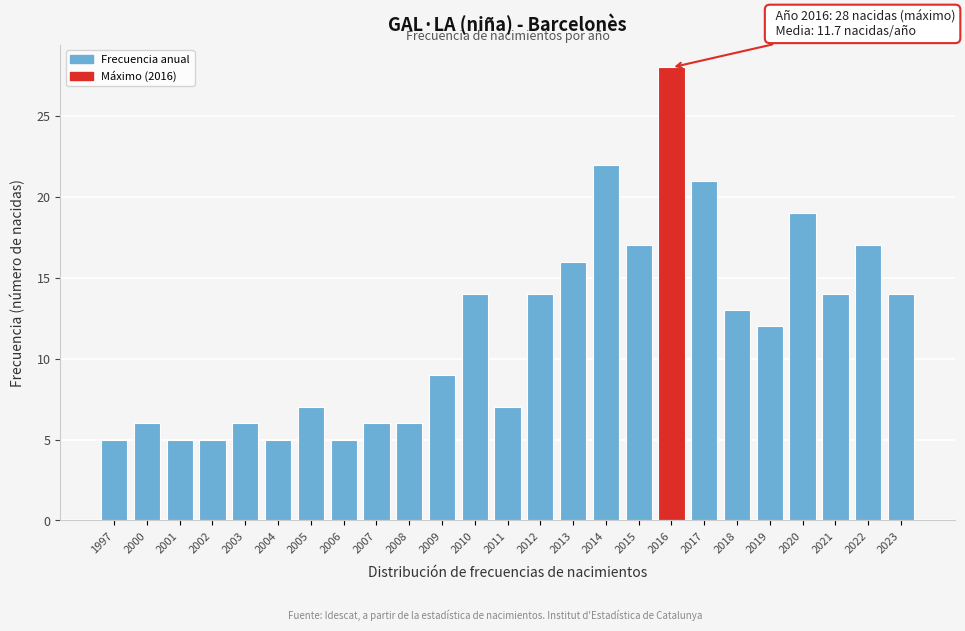

Reading right to left, extract all data points from this chart.

2023=14	2022=17	2021=14	2020=19	2019=12	2018=13	2017=21	2016=28	2015=17	2014=22	2013=16	2012=14	2011=7	2010=14	2009=9	2008=6	2007=6	2006=5	2005=7	2004=5	2003=6	2002=5	2001=5	2000=6	1997=5